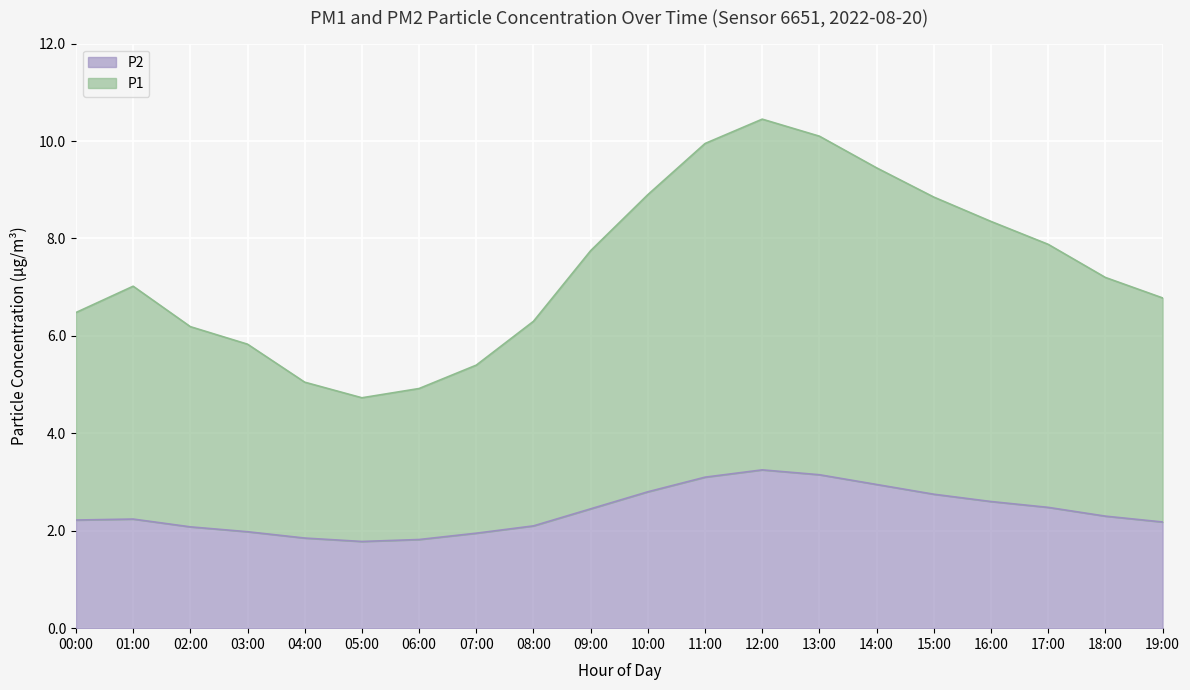

True or false: P2 and P1 cross at least once.

False